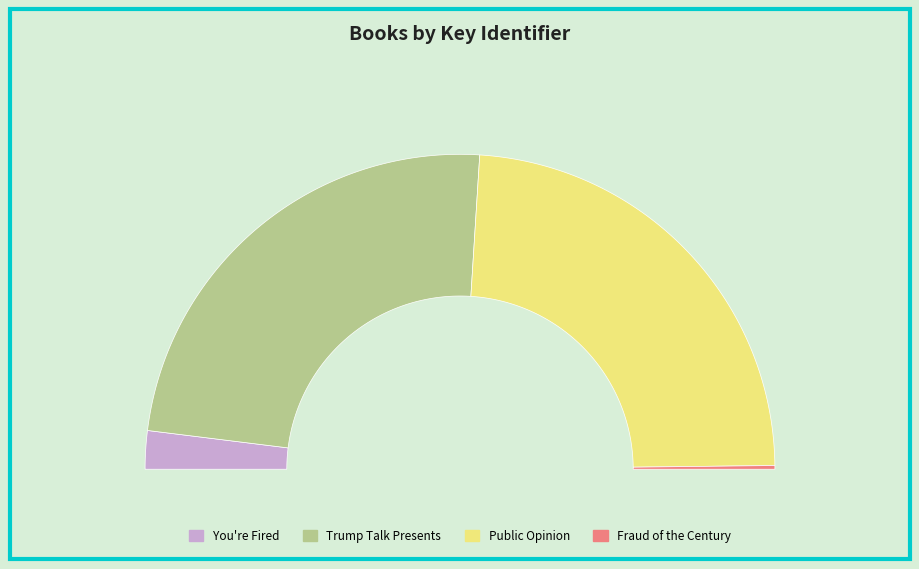

Is there a majority slice in this chart?

No